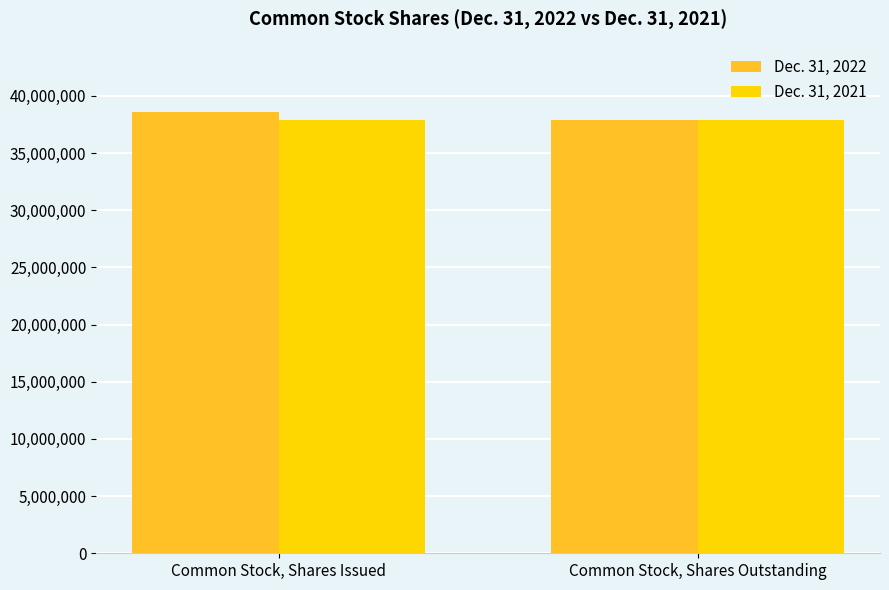

Which label corresponds to the largest value in the chart?

Common Stock, Shares Issued